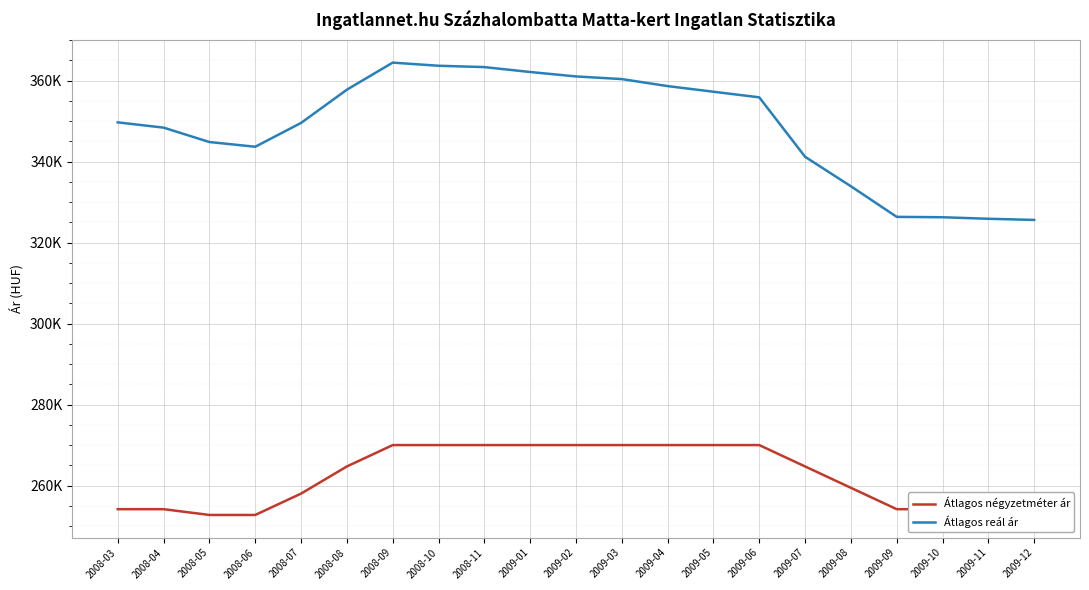

What are all the series names shown in the legend?

Átlagos négyzetméter ár, Átlagos reál ár